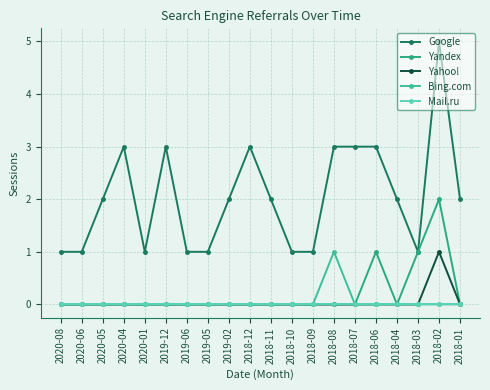

How many lines are shown in the chart?

5